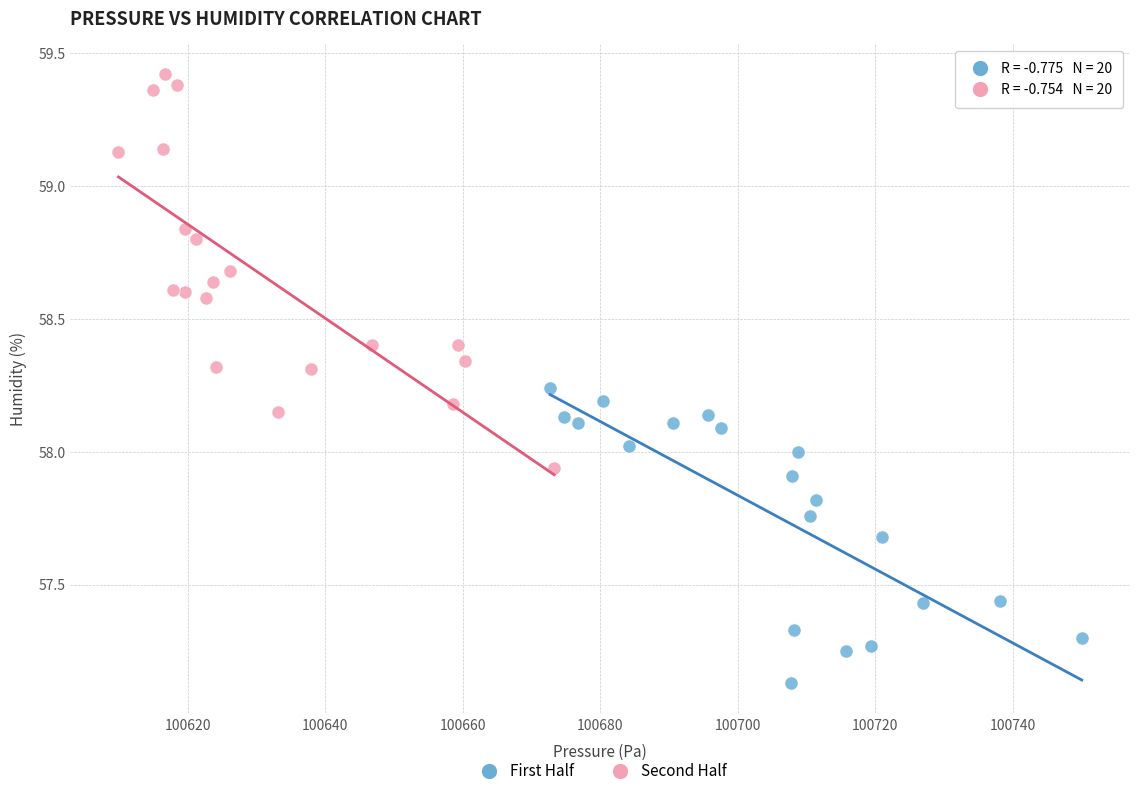

Which series contains the lowest Y value?

First Half